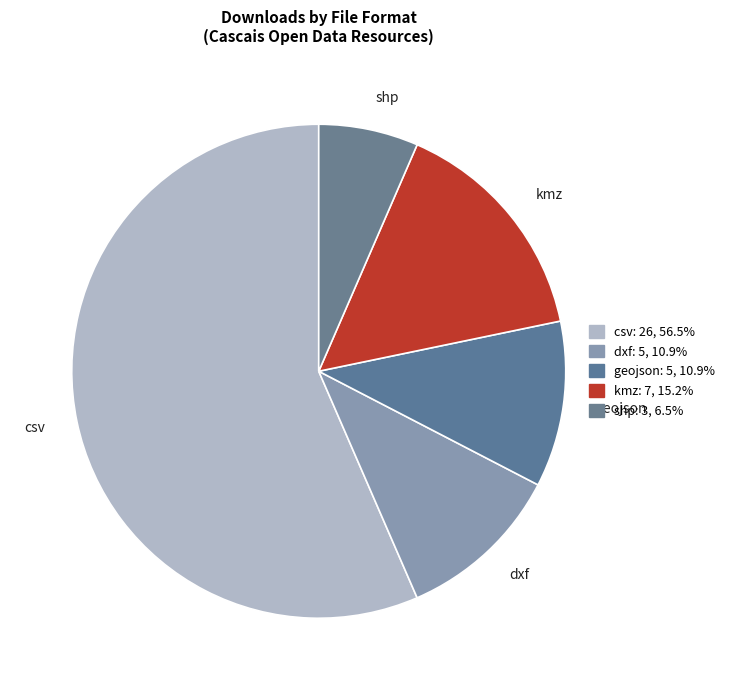

Which slice is the largest?

csv